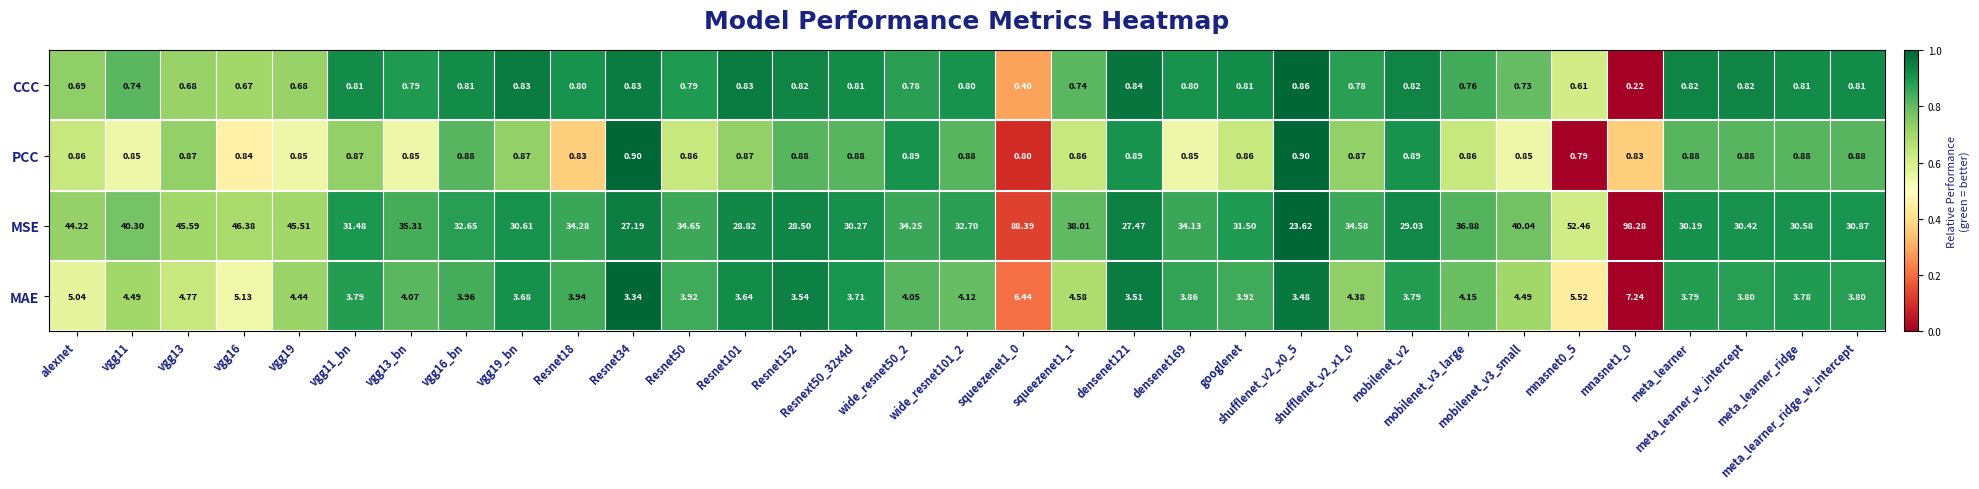

Which series has the widest spread of values?

MSE